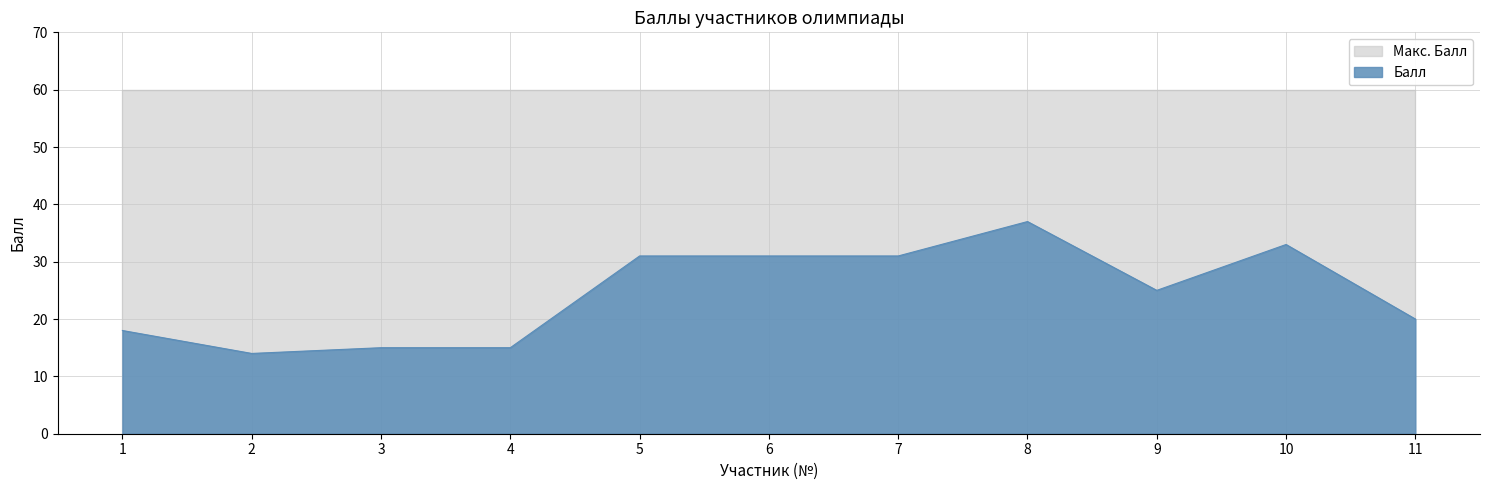

Reading left to right, transcribe all the data shown in this chart.

18	14	15	15	31	31	31	37	25	33	20